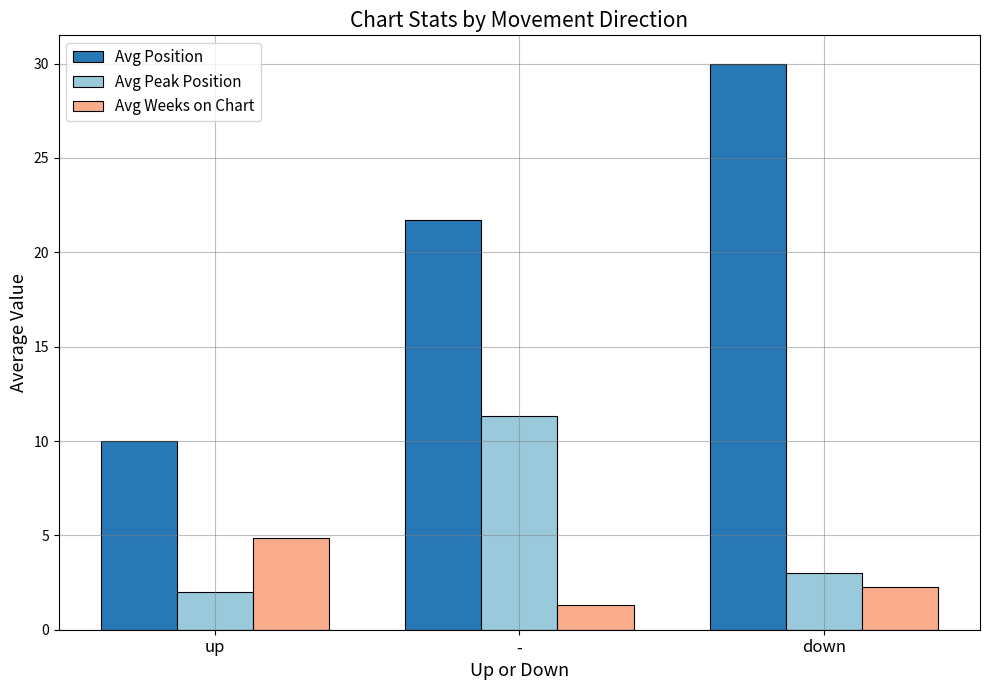

Is the value of Avg Position at up greater than the value of Avg Peak Position at down?

Yes